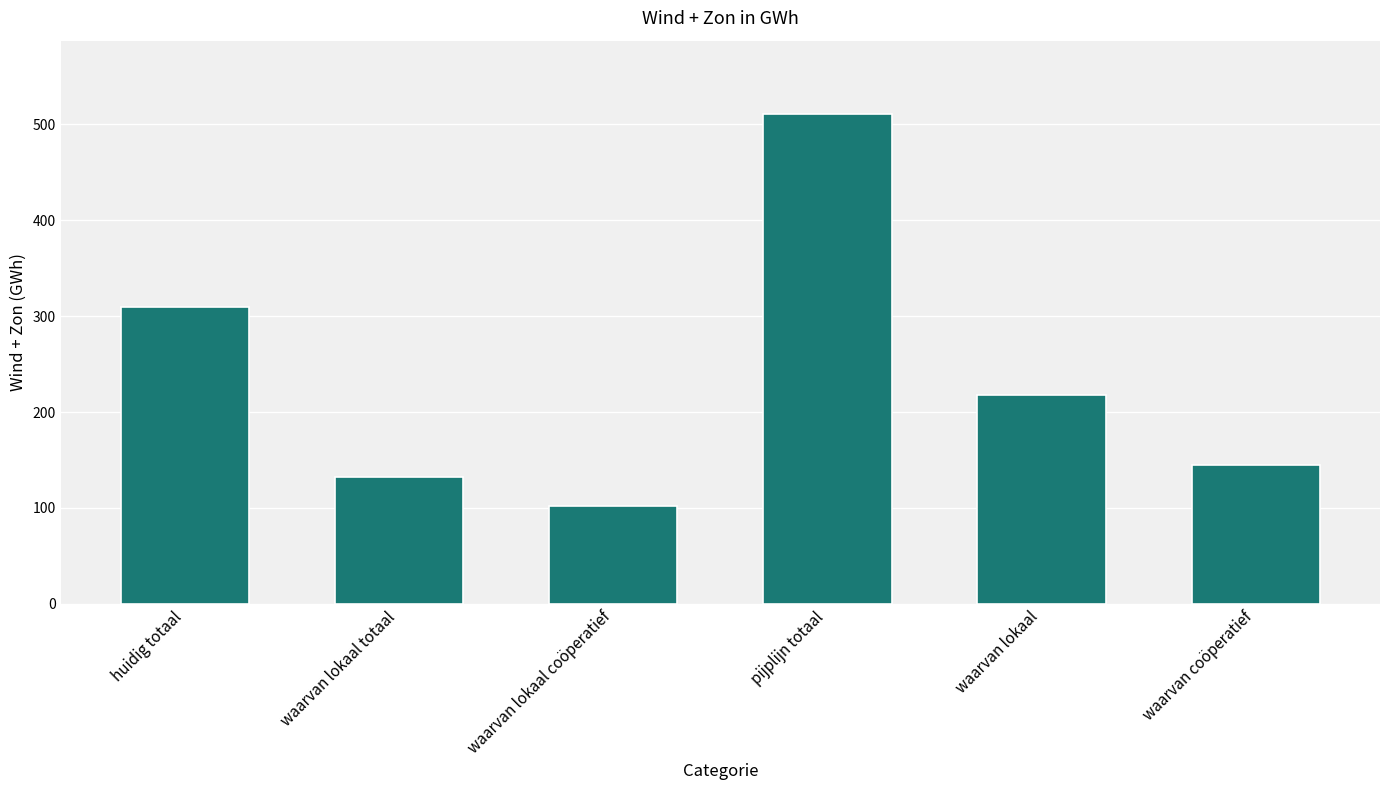

The value at waarvan lokaal is 305.7. True or false?

False